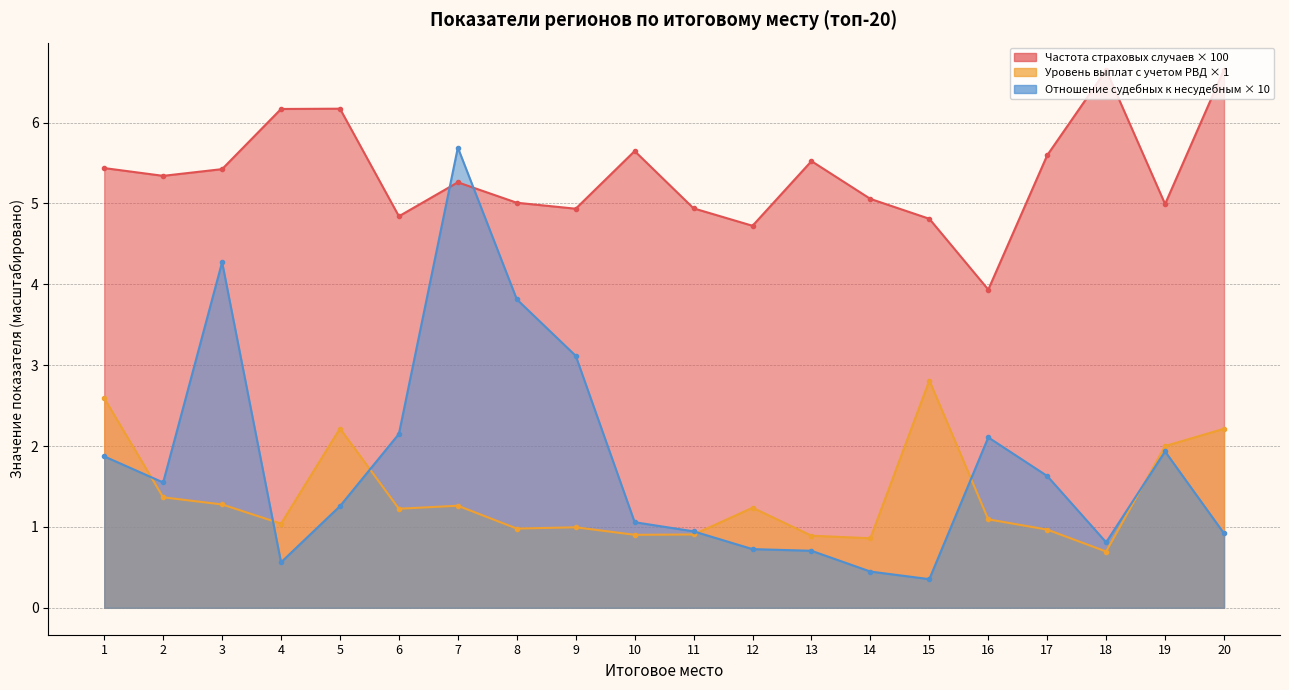

Reading right to left, what are all the values shown in this chart?

Частота страховых случаев: 20=6.7	19=5.0	18=6.6	17=5.6	16=3.9	15=4.8	14=5.1	13=5.5	12=4.7	11=4.9	10=5.6	9=4.9	8=5.0	7=5.3	6=4.8	5=6.2	4=6.2	3=5.4	2=5.3	1=5.4
Уровень выплат с учетом РВД: 20=2.2	19=2.0	18=0.7	17=1.0	16=1.1	15=2.8	14=0.9	13=0.9	12=1.2	11=0.9	10=0.9	9=1.0	8=1.0	7=1.3	6=1.2	5=2.2	4=1.0	3=1.3	2=1.4	1=2.6
Отношение судебных к несудебным: 20=0.9	19=1.9	18=0.8	17=1.6	16=2.1	15=0.4	14=0.4	13=0.7	12=0.7	11=0.9	10=1.1	9=3.1	8=3.8	7=5.7	6=2.1	5=1.3	4=0.6	3=4.3	2=1.5	1=1.9